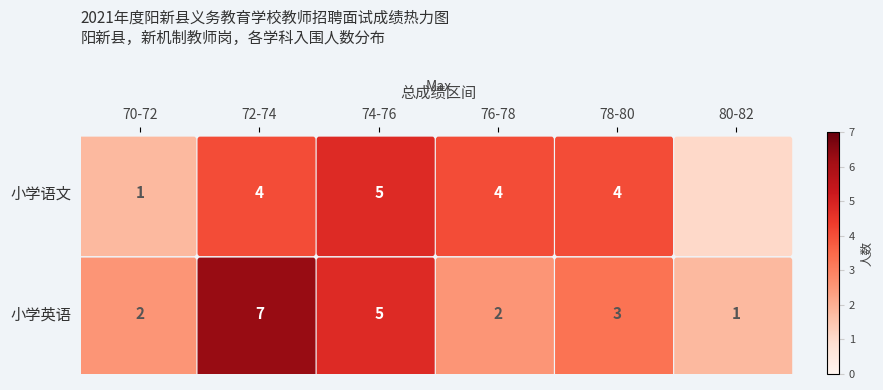

Does the chart have visible grid lines?

No